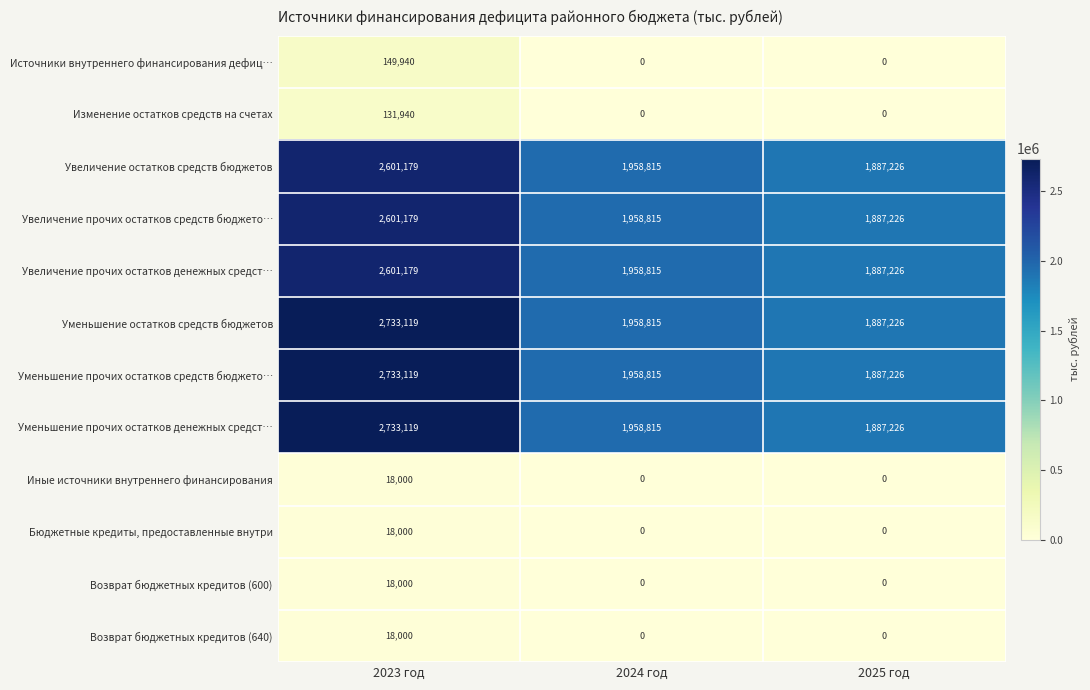

What is the difference between the maximum and minimum values in the Увеличение остатков средств бюджетов series?

713953